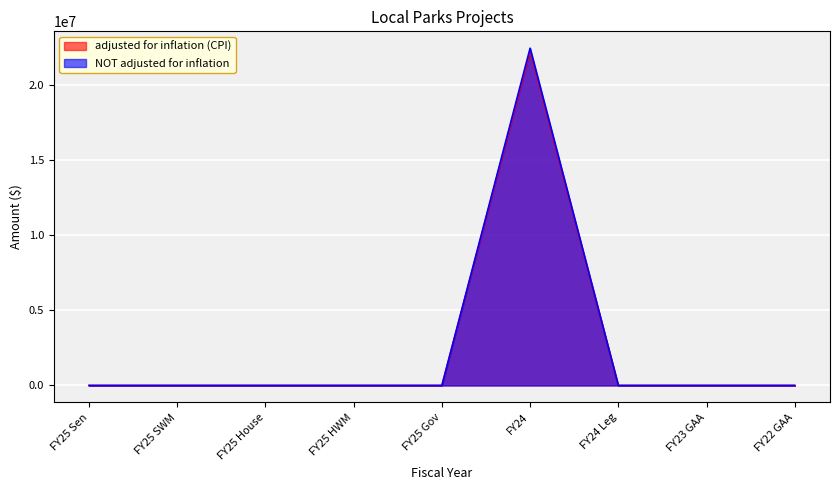

True or false: adjusted for inflation (CPI) and NOT adjusted for inflation intersect in this chart.

False